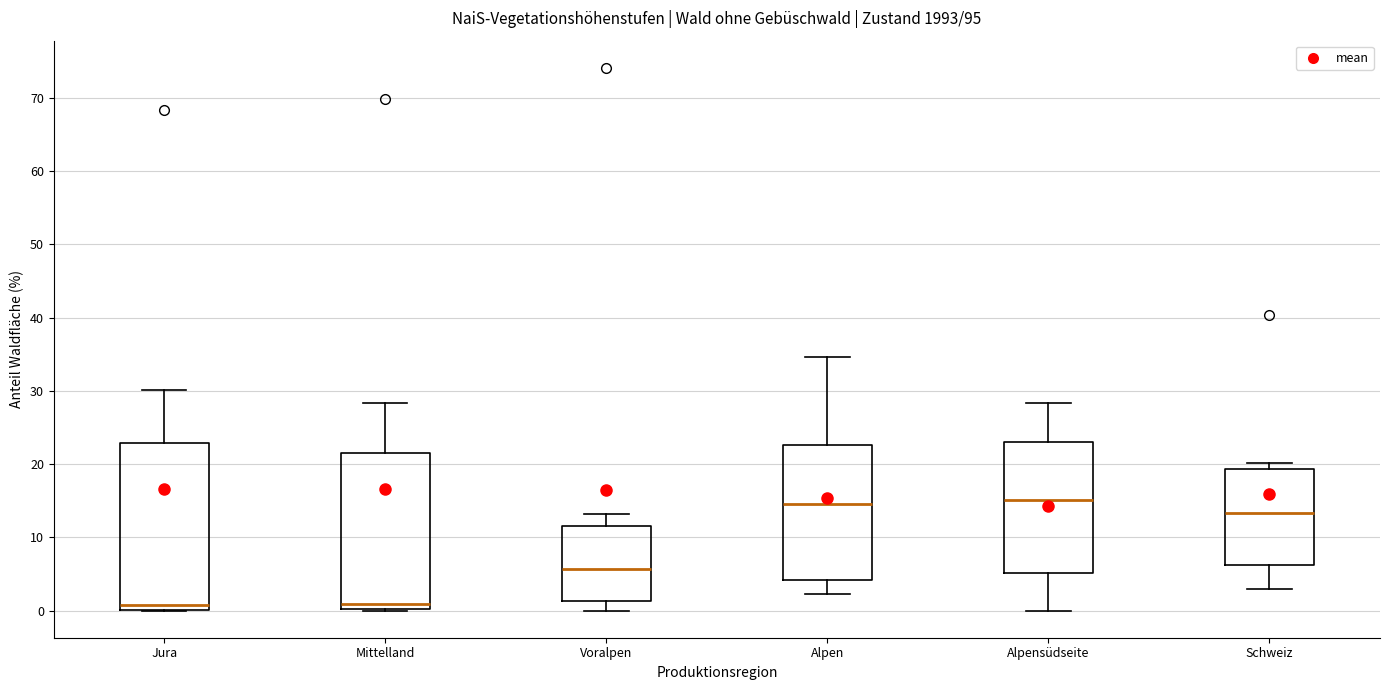

Reading left to right, read every box against the y-axis: the position of its median line, the range the box covers, and the ends of its whiskers. The values are not printed on the chart, so give them approximately, as read against the axis.

Jura: median 1, box 0 to 23, whiskers 0 to 30
Mittelland: median 1, box 0 to 22, whiskers 0 to 28
Voralpen: median 6, box 1 to 12, whiskers 0 to 13
Alpen: median 15, box 4 to 23, whiskers 2 to 35
Alpensüdseite: median 15, box 5 to 23, whiskers 0 to 28
Schweiz: median 13, box 6 to 19, whiskers 3 to 20